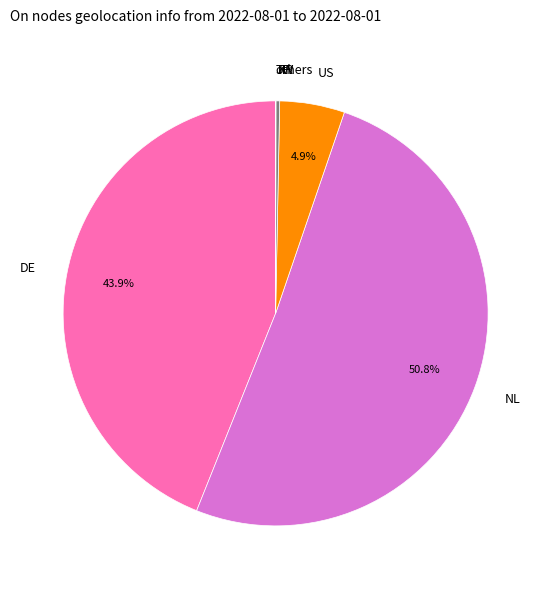

What is the ratio of the value at NL to the value at DE?

1.2